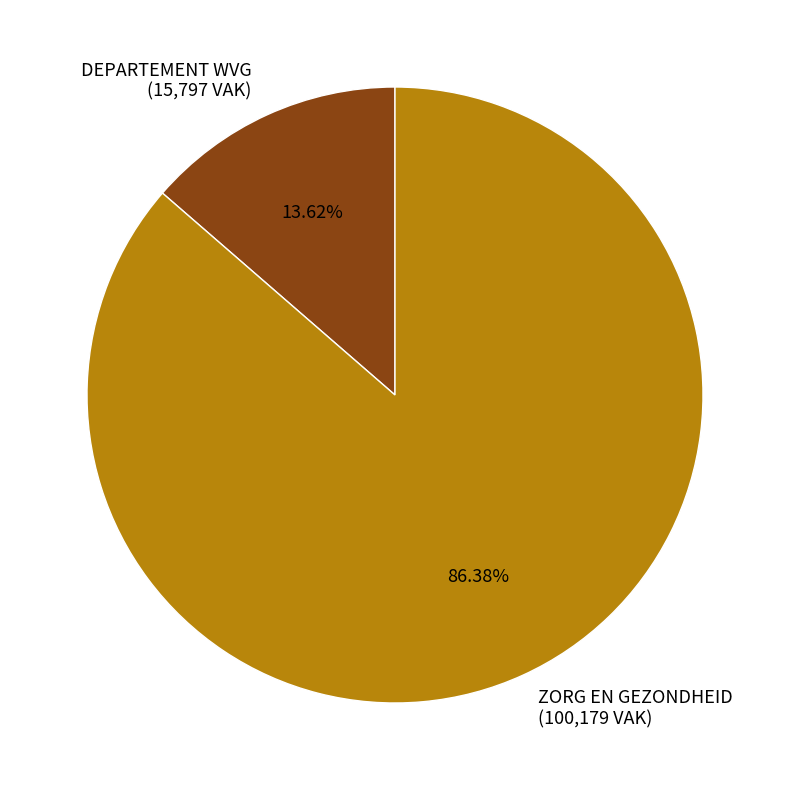

What is the ratio of the value at ZORG EN GEZONDHEID (100,179 VAK) to the value at DEPARTEMENT WVG (15,797 VAK)?

6.3